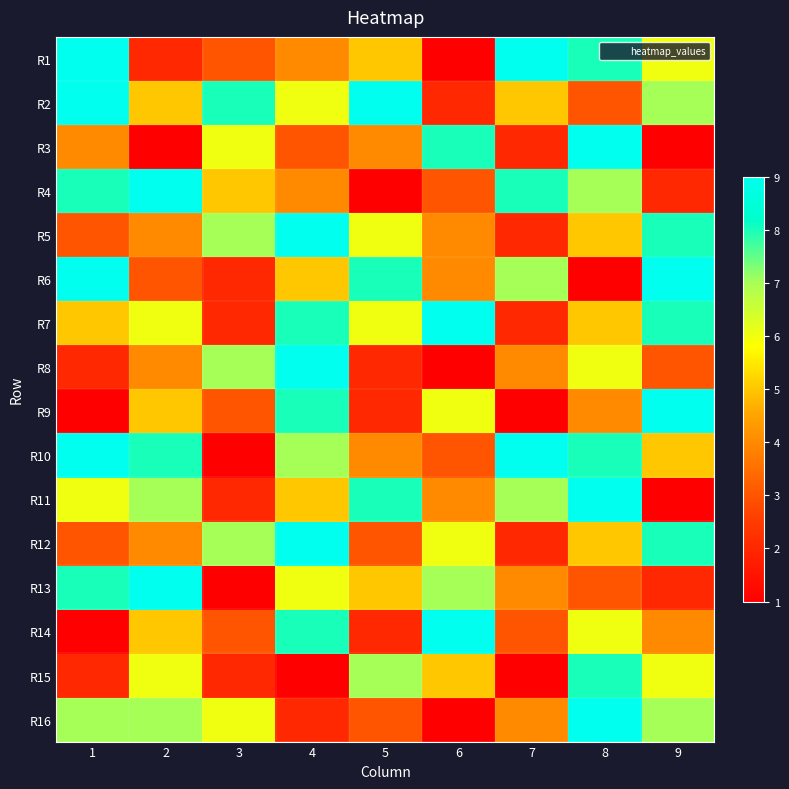

Reading left to right, list all the values displayed in this chart.

R1: 1=9	2=2	3=3	4=4	5=5	6=1	7=9	8=8	9=6
R2: 1=9	2=5	3=8	4=6	5=9	6=2	7=5	8=3	9=7
R3: 1=4	2=1	3=6	4=3	5=4	6=8	7=2	8=9	9=1
R4: 1=8	2=9	3=5	4=4	5=1	6=3	7=8	8=7	9=2
R5: 1=3	2=4	3=7	4=9	5=6	6=4	7=2	8=5	9=8
R6: 1=9	2=3	3=2	4=5	5=8	6=4	7=7	8=1	9=9
R7: 1=5	2=6	3=2	4=8	5=6	6=9	7=2	8=5	9=8
R8: 1=2	2=4	3=7	4=9	5=2	6=1	7=4	8=6	9=3
R9: 1=1	2=5	3=3	4=8	5=2	6=6	7=1	8=4	9=9
R10: 1=9	2=8	3=1	4=7	5=4	6=3	7=9	8=8	9=5
R11: 1=6	2=7	3=2	4=5	5=8	6=4	7=7	8=9	9=1
R12: 1=3	2=4	3=7	4=9	5=3	6=6	7=2	8=5	9=8
R13: 1=8	2=9	3=1	4=6	5=5	6=7	7=4	8=3	9=2
R14: 1=1	2=5	3=3	4=8	5=2	6=9	7=3	8=6	9=4
R15: 1=2	2=6	3=2	4=1	5=7	6=5	7=1	8=8	9=6
R16: 1=7	2=7	3=6	4=2	5=3	6=1	7=4	8=9	9=7